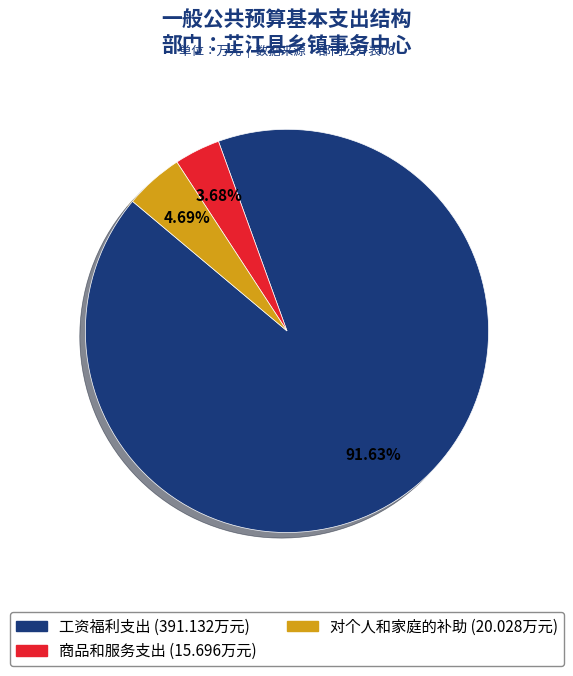

What percentage is the 工资福利支出 slice, to the nearest percent?

92%